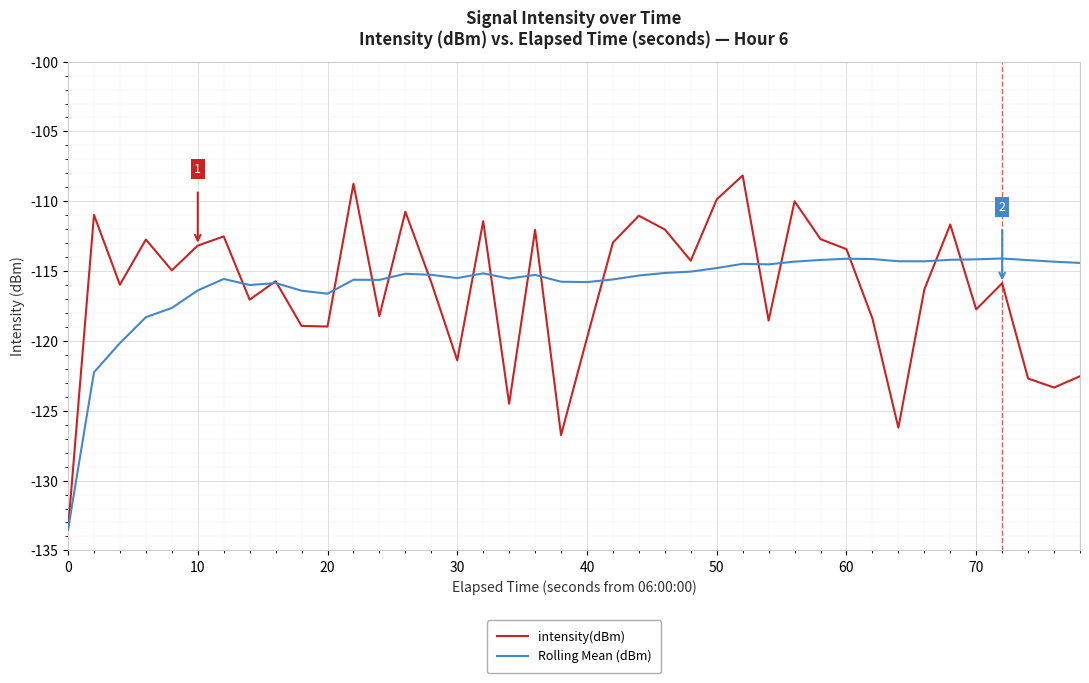

Which series has the largest range (max minus min)?

intensity(dBm)